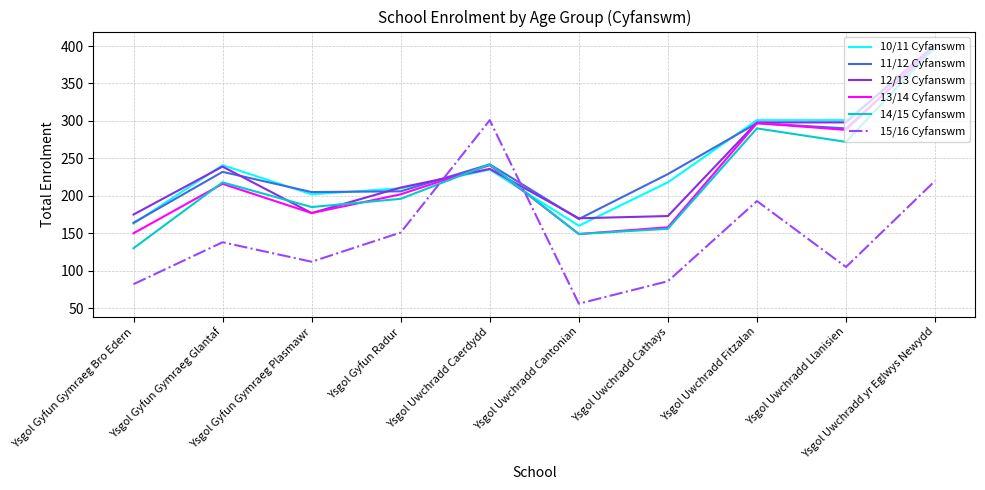

At which category is the sum across all series the highest?

Ysgol Uwchradd yr Eglwys Newydd